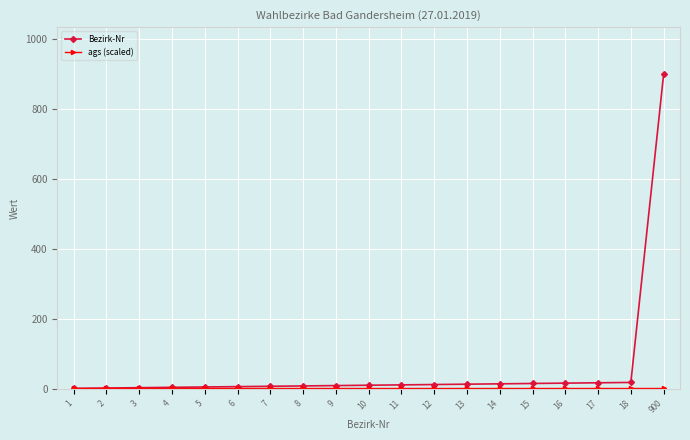

Which series has the widest spread of values?

Bezirk-Nr